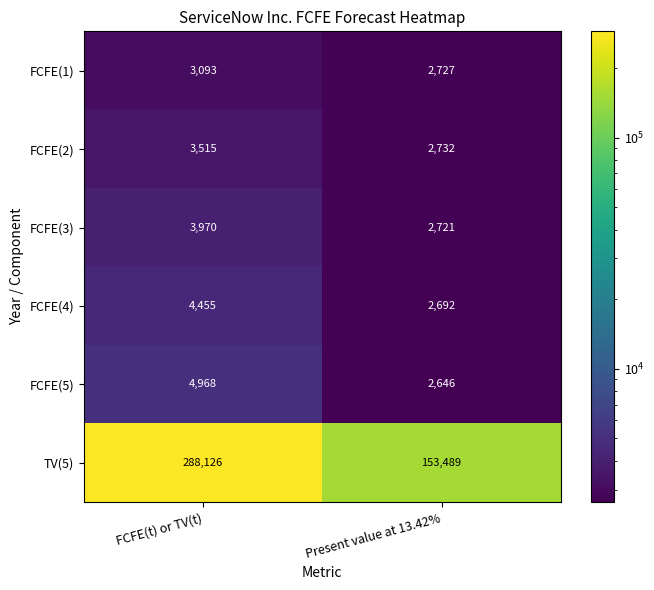

Is the value of FCFE(5) at FCFE(t) or TV(t) greater than the value of FCFE(4) at Present value at 13.42%?

Yes